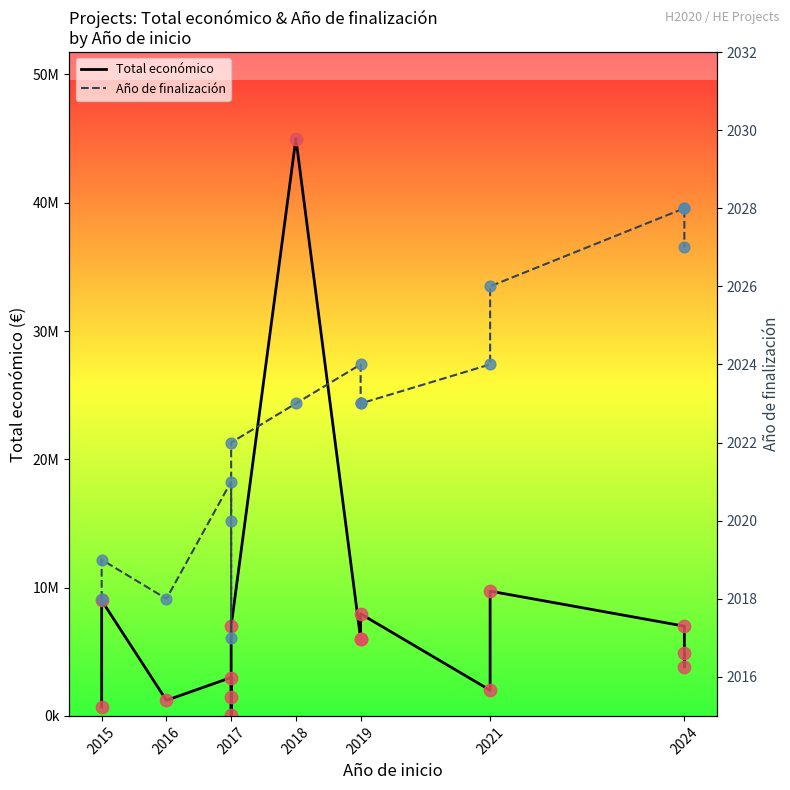

Which series has the largest Y range (max minus min)?

Total económico